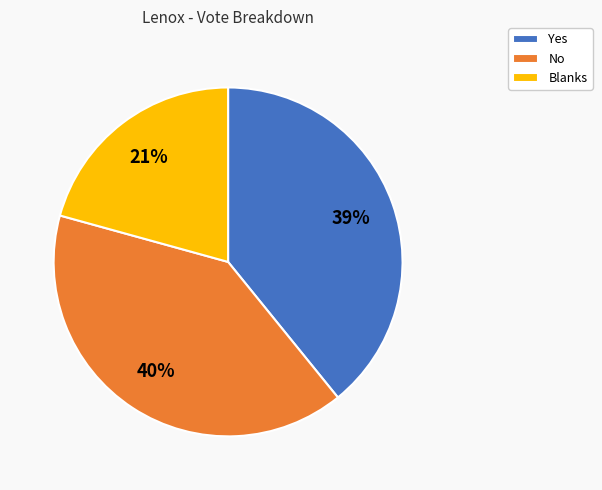

Is it true that Yes is 28% of the pie?

False